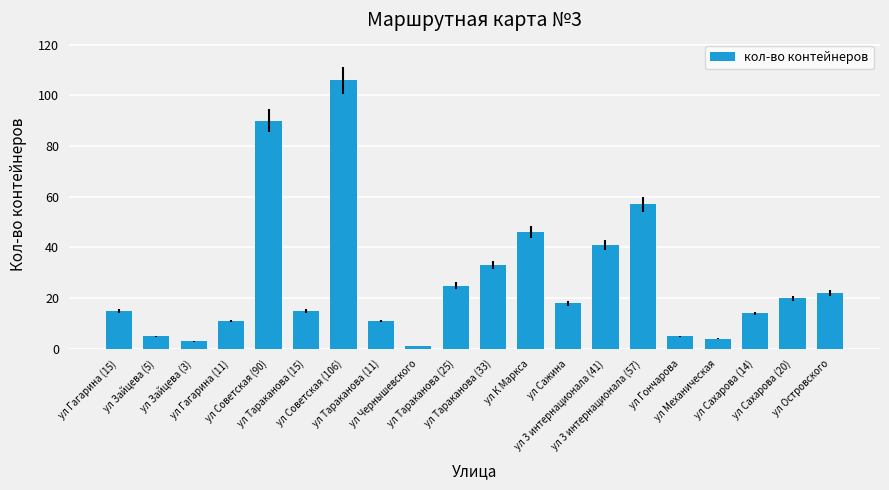

What is the sum of all values?

542